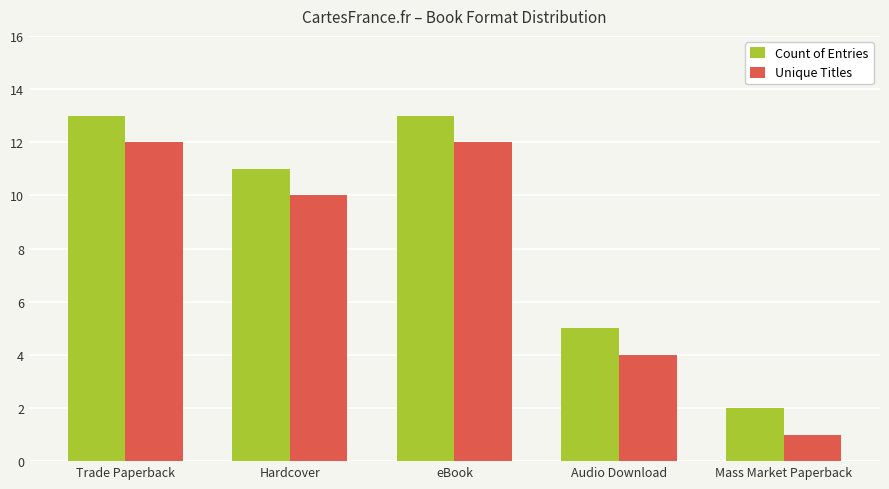

Which series has the largest total across all categories?

Count of Entries